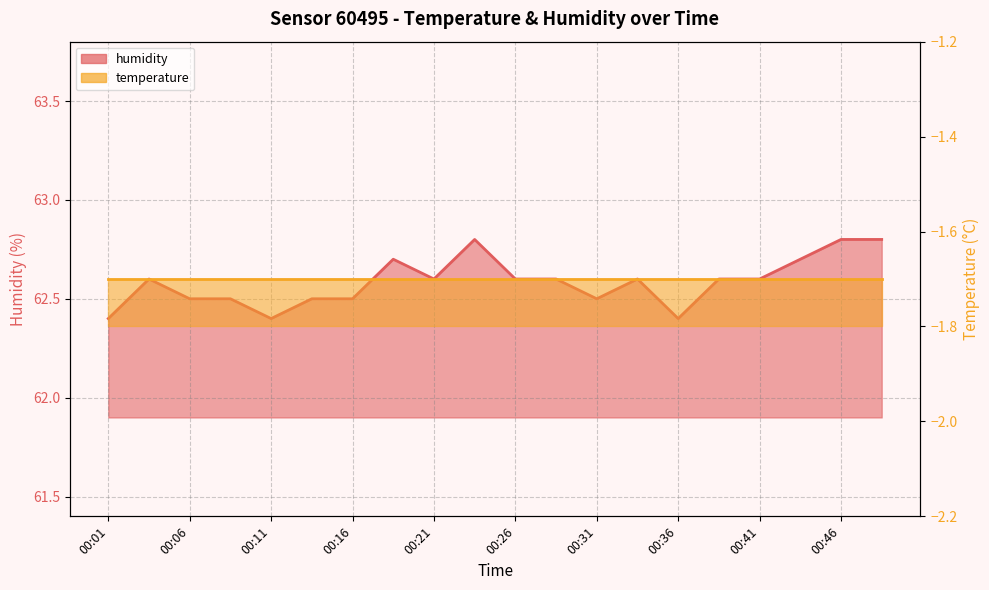

What is the difference between the maximum and second lowest values in the humidity_line series?

0.4